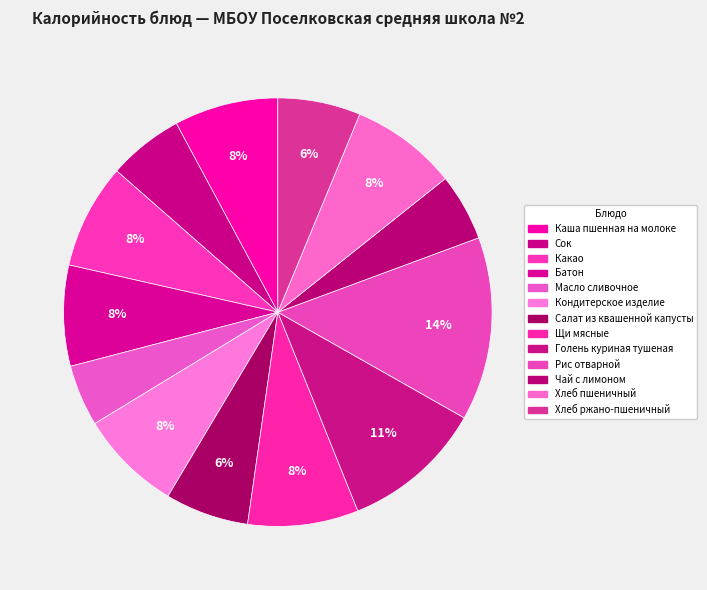

Which category has the biggest portion of the pie?

Рис отварной